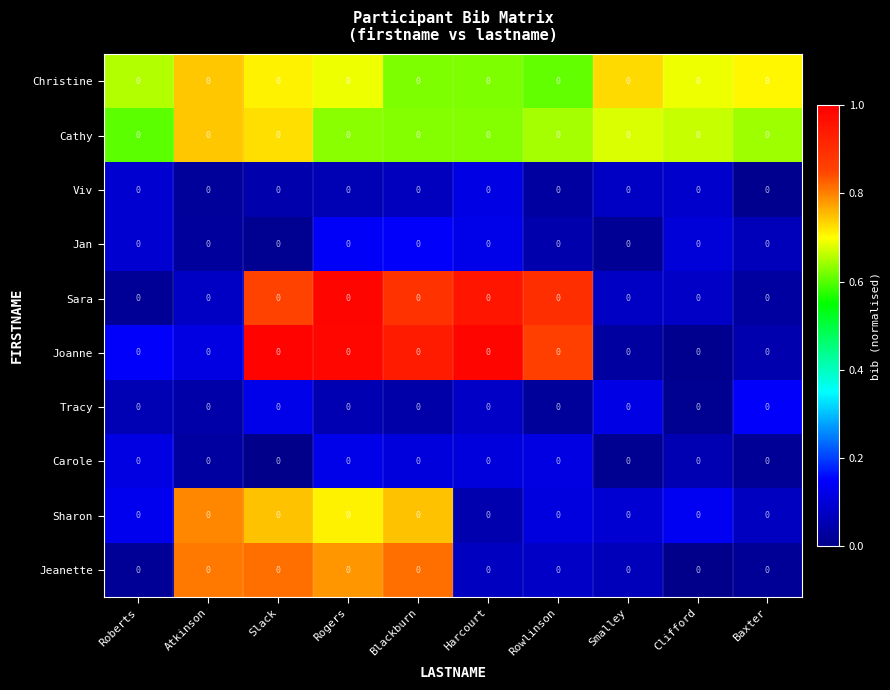

Reading left to right, extract all data points from this chart.

Christine: Roberts=0.0	Atkinson=0.0	Slack=0.0	Rogers=0.0	Blackburn=0.0	Harcourt=0.0	Rowlinson=0.0	Smalley=0.0	Clifford=0.0	Baxter=0.0
Cathy: Roberts=0.0	Atkinson=0.0	Slack=0.0	Rogers=0.0	Blackburn=0.0	Harcourt=0.0	Rowlinson=0.0	Smalley=0.0	Clifford=0.0	Baxter=0.0
Viv: Roberts=0.0	Atkinson=0.0	Slack=0.0	Rogers=0.0	Blackburn=0.0	Harcourt=0.0	Rowlinson=0.0	Smalley=0.0	Clifford=0.0	Baxter=0.0
Jan: Roberts=0.0	Atkinson=0.0	Slack=0.0	Rogers=0.0	Blackburn=0.0	Harcourt=0.0	Rowlinson=0.0	Smalley=0.0	Clifford=0.0	Baxter=0.0
Sara: Roberts=0.0	Atkinson=0.0	Slack=0.0	Rogers=0.0	Blackburn=0.0	Harcourt=0.0	Rowlinson=0.0	Smalley=0.0	Clifford=0.0	Baxter=0.0
Joanne: Roberts=0.0	Atkinson=0.0	Slack=0.0	Rogers=0.0	Blackburn=0.0	Harcourt=0.0	Rowlinson=0.0	Smalley=0.0	Clifford=0.0	Baxter=0.0
Tracy: Roberts=0.0	Atkinson=0.0	Slack=0.0	Rogers=0.0	Blackburn=0.0	Harcourt=0.0	Rowlinson=0.0	Smalley=0.0	Clifford=0.0	Baxter=0.0
Carole: Roberts=0.0	Atkinson=0.0	Slack=0.0	Rogers=0.0	Blackburn=0.0	Harcourt=0.0	Rowlinson=0.0	Smalley=0.0	Clifford=0.0	Baxter=0.0
Sharon: Roberts=0.0	Atkinson=0.0	Slack=0.0	Rogers=0.0	Blackburn=0.0	Harcourt=0.0	Rowlinson=0.0	Smalley=0.0	Clifford=0.0	Baxter=0.0
Jeanette: Roberts=0.0	Atkinson=0.0	Slack=0.0	Rogers=0.0	Blackburn=0.0	Harcourt=0.0	Rowlinson=0.0	Smalley=0.0	Clifford=0.0	Baxter=0.0